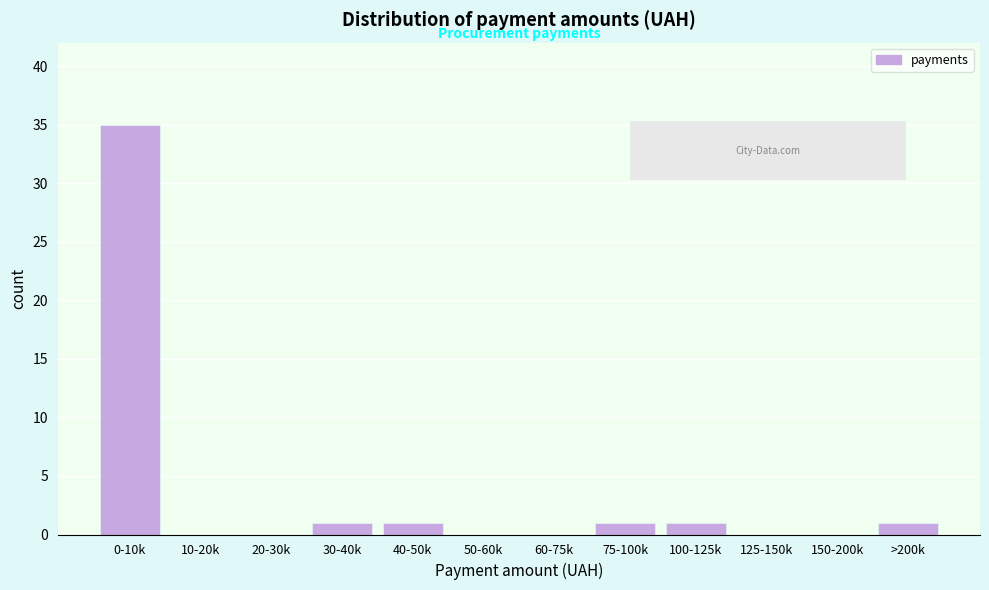

Reading left to right, extract all data points from this chart.

0-10k=35	10-20k=0	20-30k=0	30-40k=1	40-50k=1	50-60k=0	60-75k=0	75-100k=1	100-125k=1	125-150k=0	150-200k=0	>200k=1